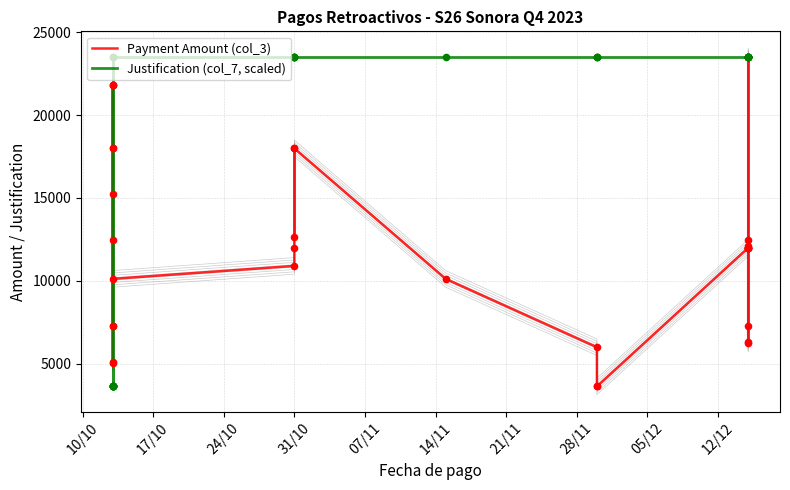

What are all the series names shown in the legend?

Payment Amount (col_3), Justification (col_7, scaled)